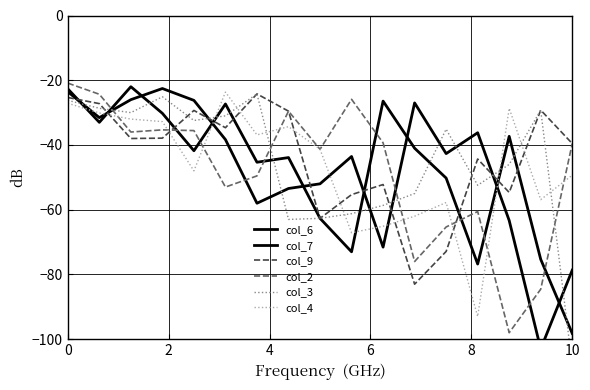

What is the difference between the maximum and second lowest values in the col_6 series?

54.8